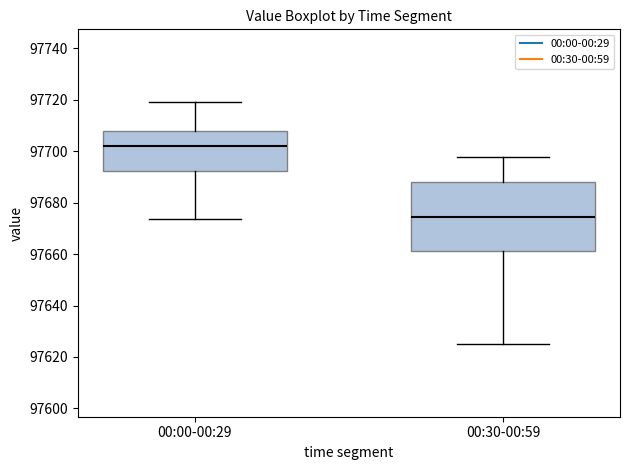

Where is the lower edge of the box for 00:30-00:59 on the y-axis? The values are not printed on the chart, so give them approximately, as read against the axis.

97662